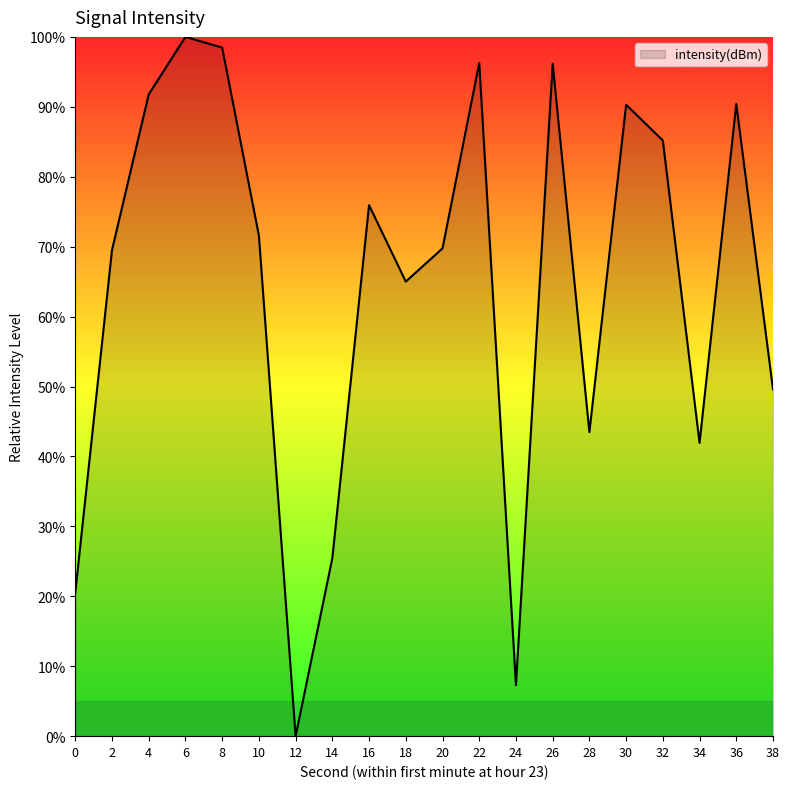

What is the sum of all values?

1288.7